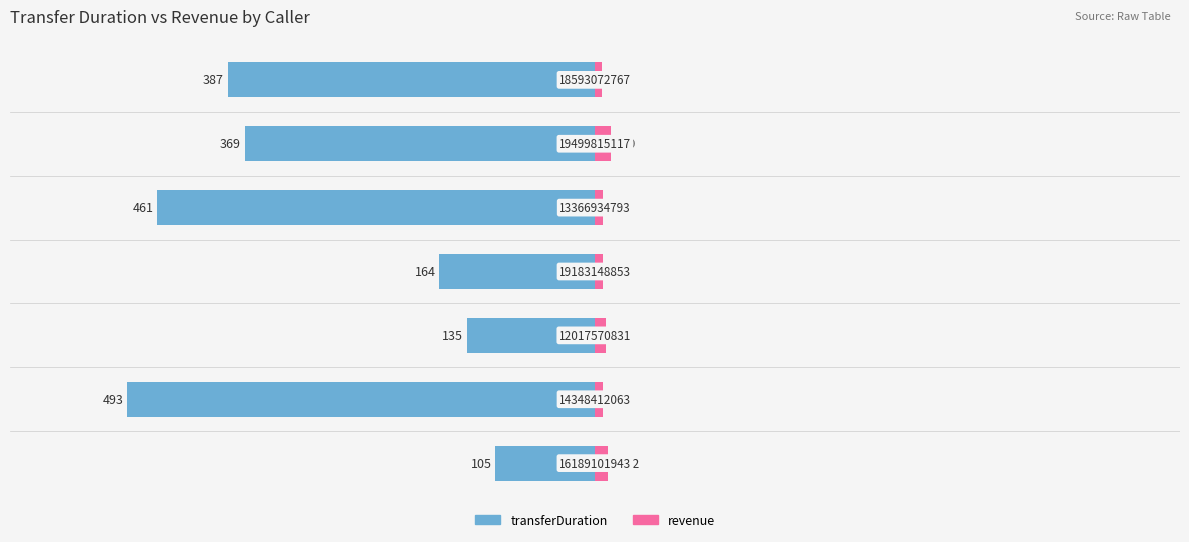

The transferDuration series shows -135.0 at −400. True or false?

True